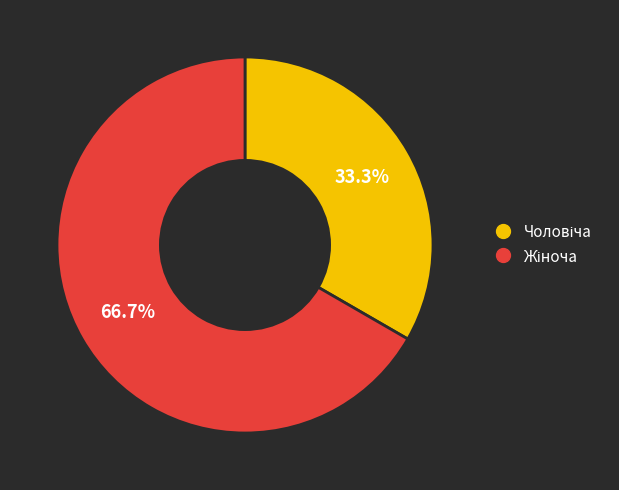

Is there any slice that represents more than half of the pie?

Yes